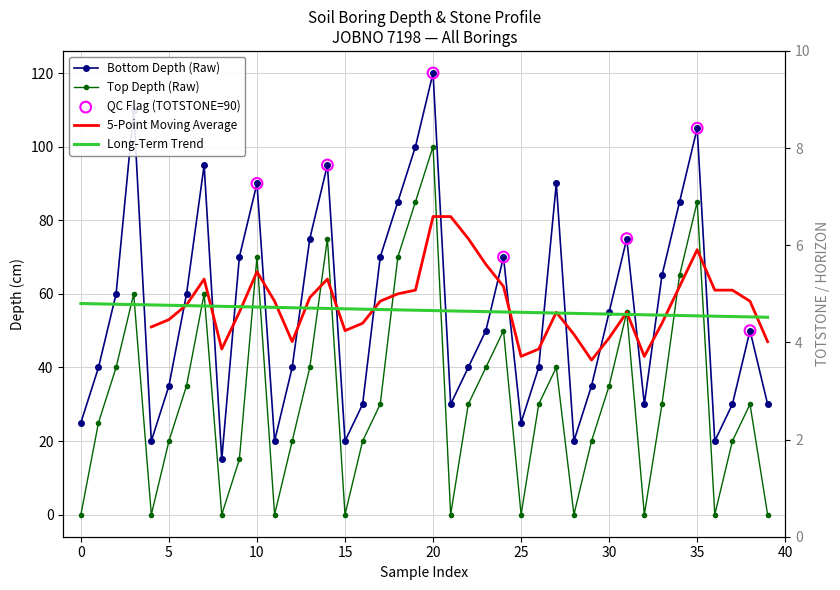

Which series reaches the minimum Y coordinate?

TOPDEPTH